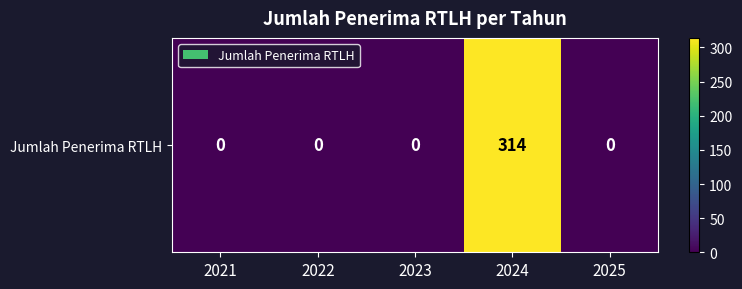

What is the change in value from 2024 to 2025?

-314